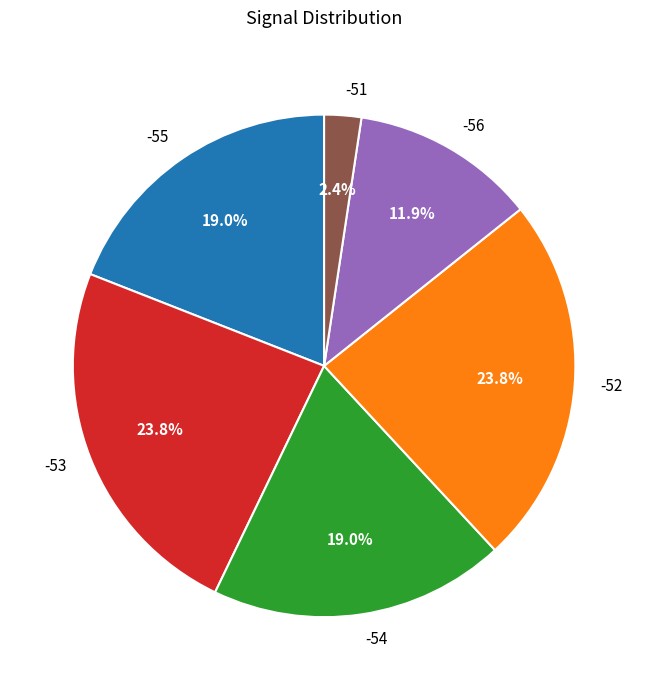

Does -52 represent more than half of the total?

No